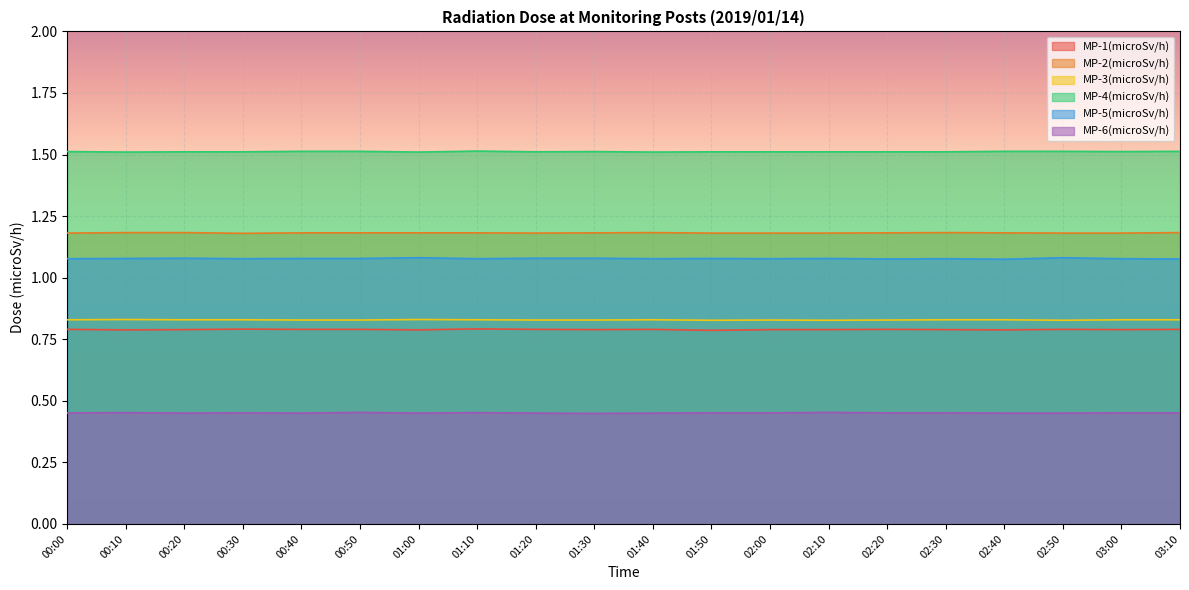

How many lines are shown in the chart?

6